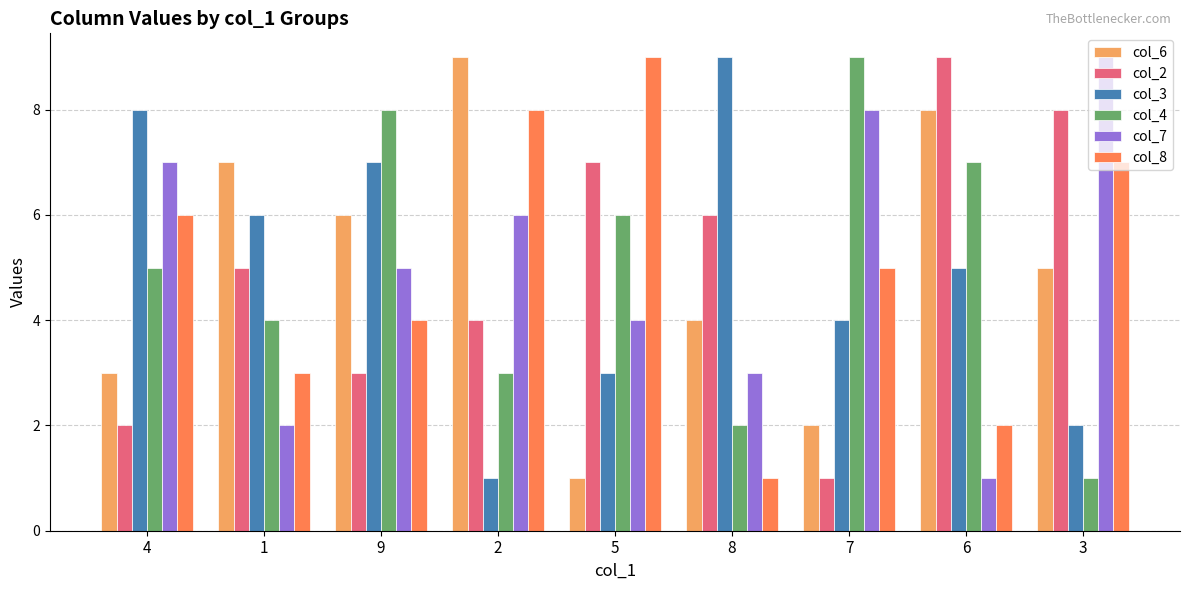

What is the sum of the col_4 values at 9 and 1?

12